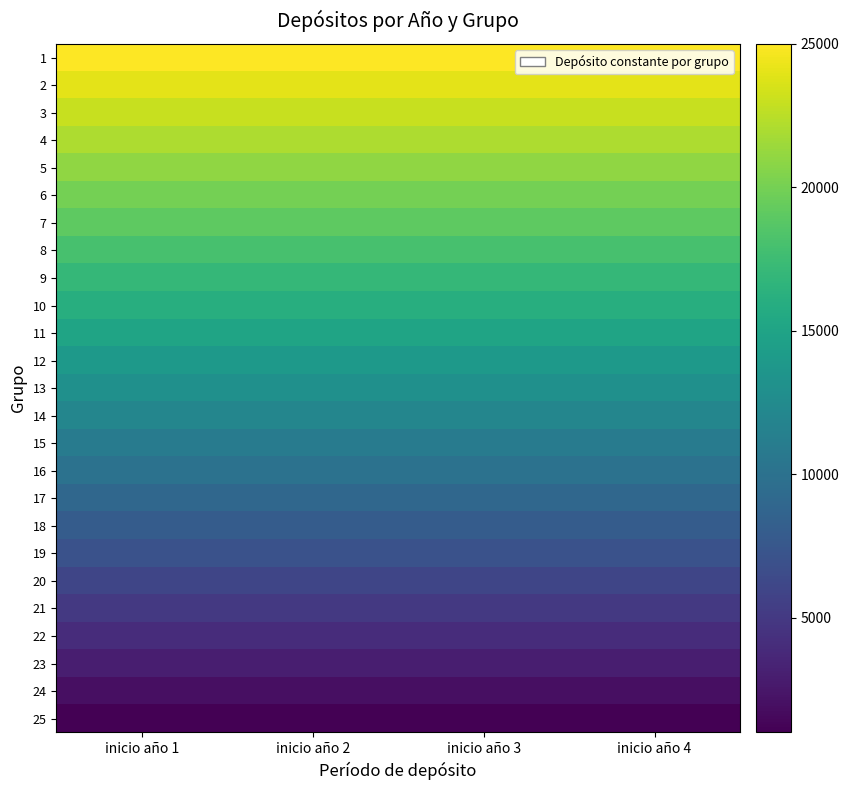

Which label corresponds to the smallest value in the chart?

inicio año 1